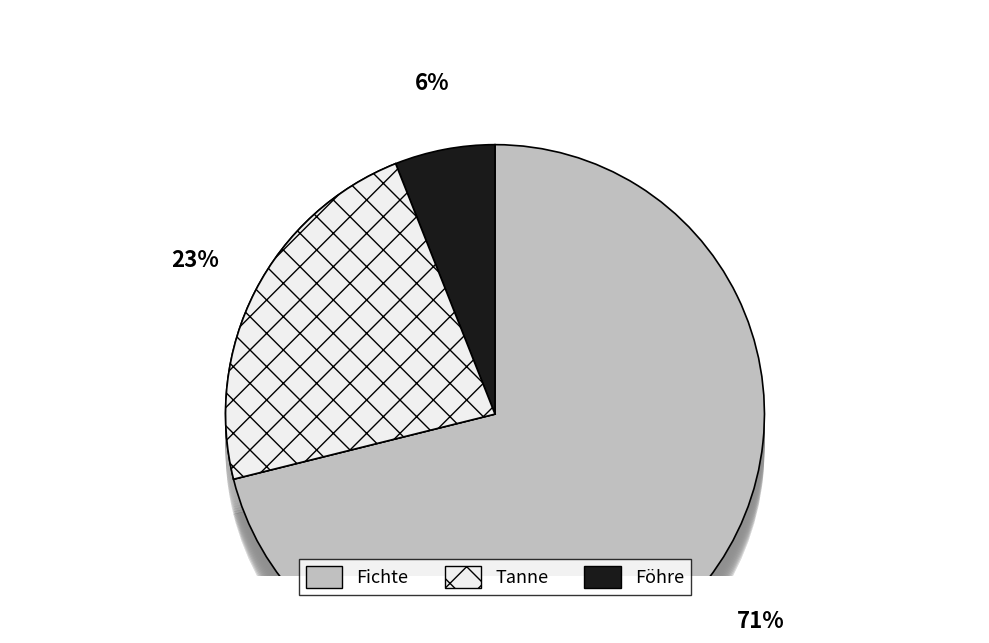

What is the largest slice in the pie chart?

Fichte